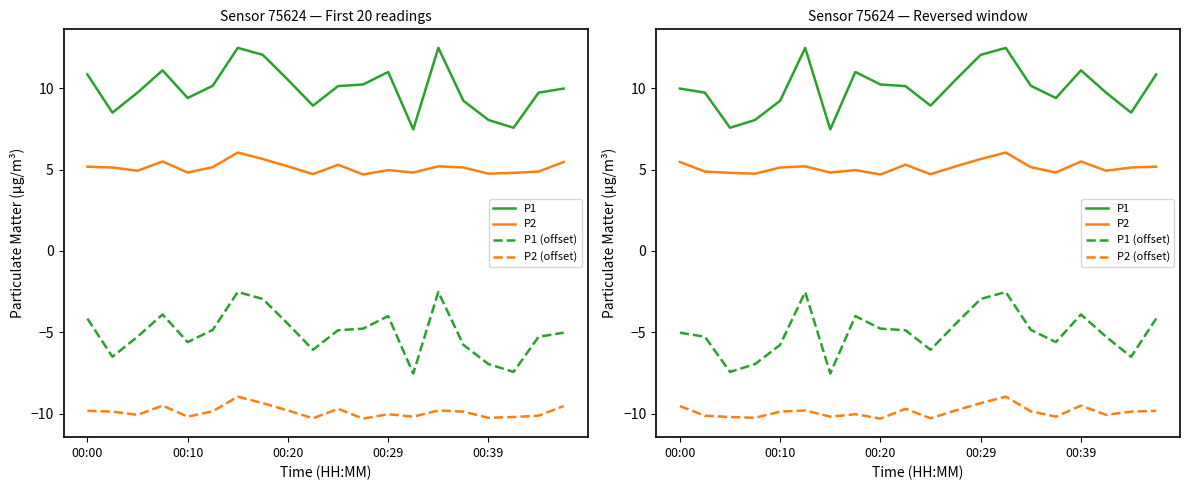

How many lines are shown in the chart?

4